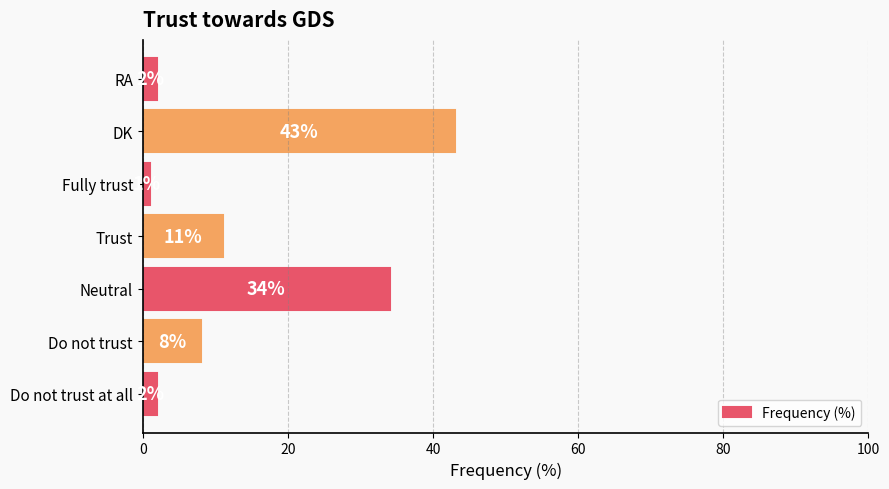

True or false: the data shows 2 at RA.

True